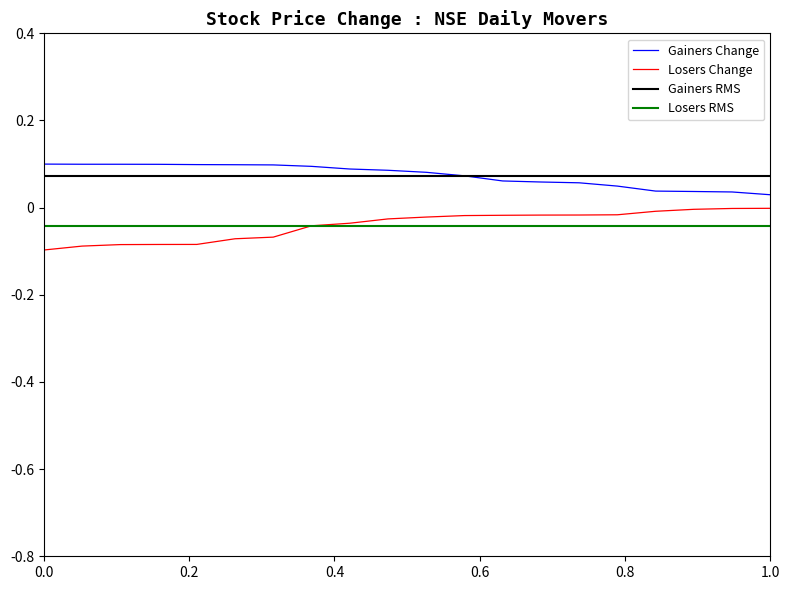

Count the number of categories in the chart.

20